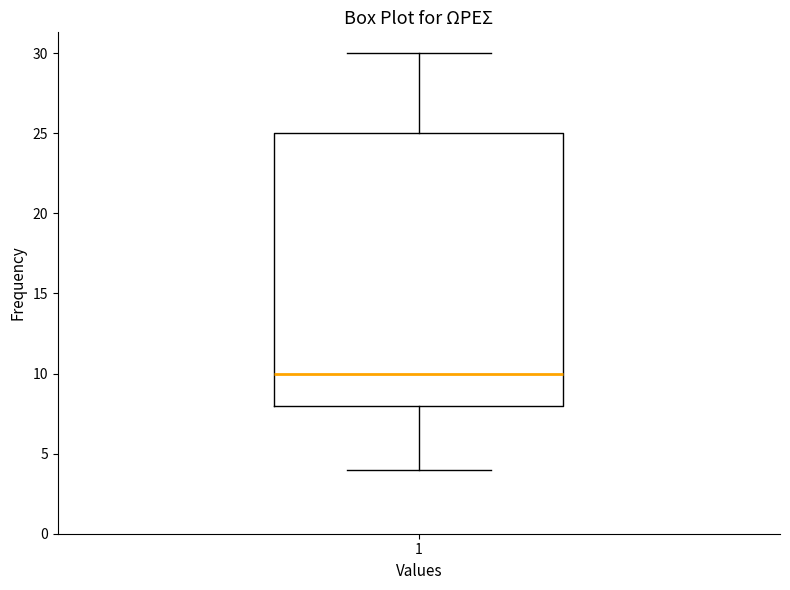

Transcribe this box plot: give where the median line is, the range the box spans, and where the two whiskers end, as read against the y-axis. The values are not printed on the chart, so give them approximately, as read against the axis.

median 10, box 8 to 25, whiskers 4 to 30